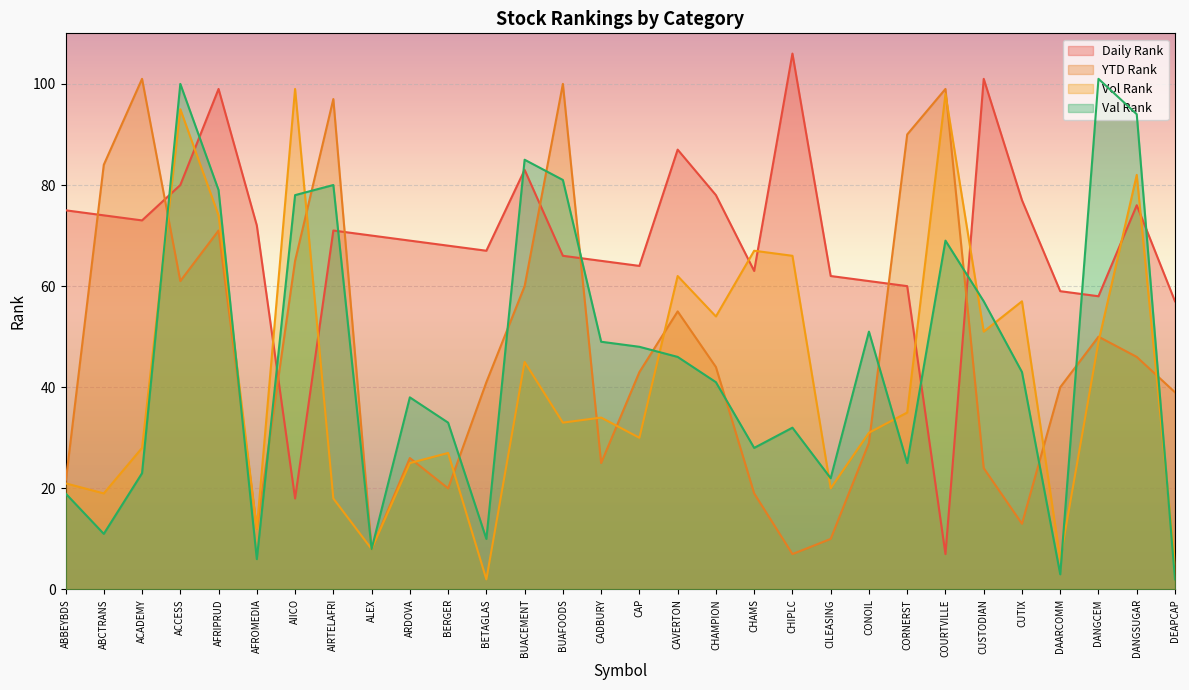

Reading left to right, transcribe all the data shown in this chart.

Daily Rank: 75	74	73	80	99	72	18	71	70	69	68	67	83	66	65	64	87	78	63	106	62	61	60	7	101	77	59	58	76	57
YTD Rank: 21	84	101	61	71	12	65	97	8	26	20	41	60	100	25	43	55	44	19	7	10	29	90	99	24	13	40	50	46	39
Vol Rank: 21	19	28	95	74	12	99	18	8	25	27	2	45	33	34	30	62	54	67	66	20	31	35	98	51	57	6	49	82	5
Val Rank: 19	11	23	100	79	6	78	80	8	38	33	10	85	81	49	48	46	41	28	32	22	51	25	69	57	43	3	101	94	2